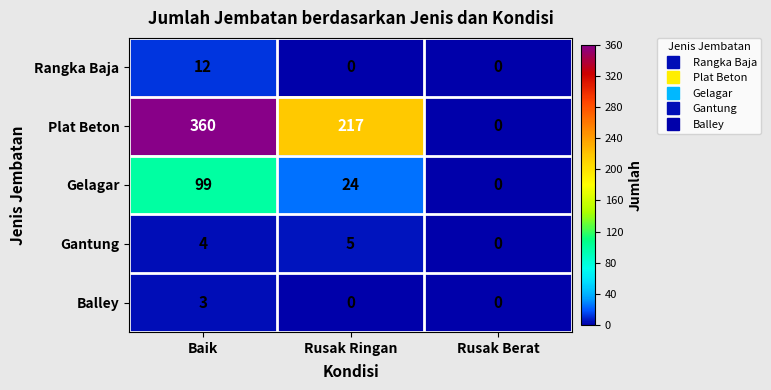

Where does the Gelagar series first go above 24?

Baik